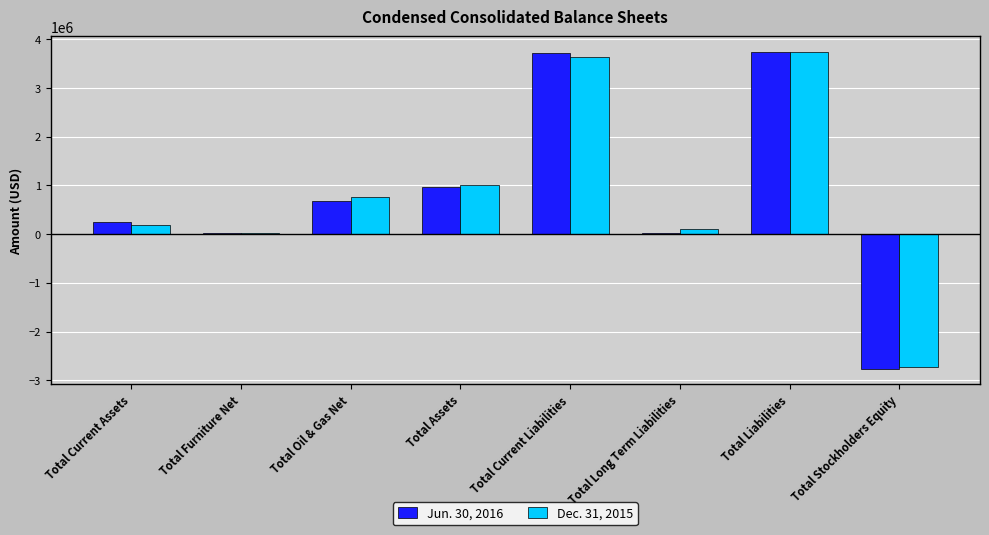

Read the Dec. 31, 2015 value at Total Oil & Gas Net, to the nearest 10.

759090